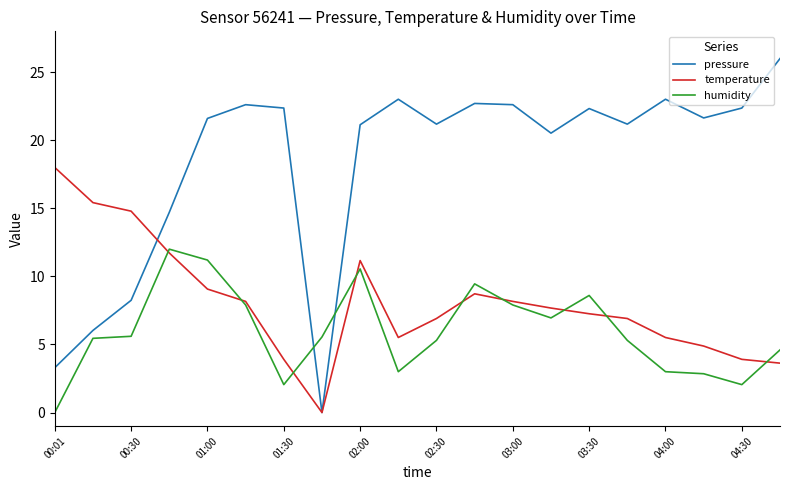

What is the difference between the maximum and minimum values in the temperature series?

18.0